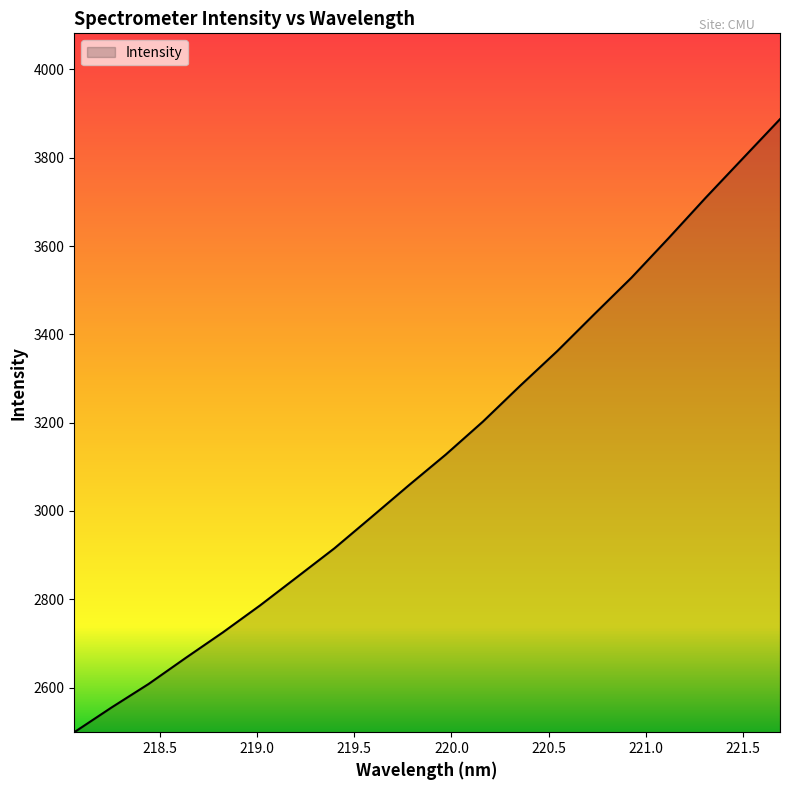

What is the greatest value displayed?

3887.5